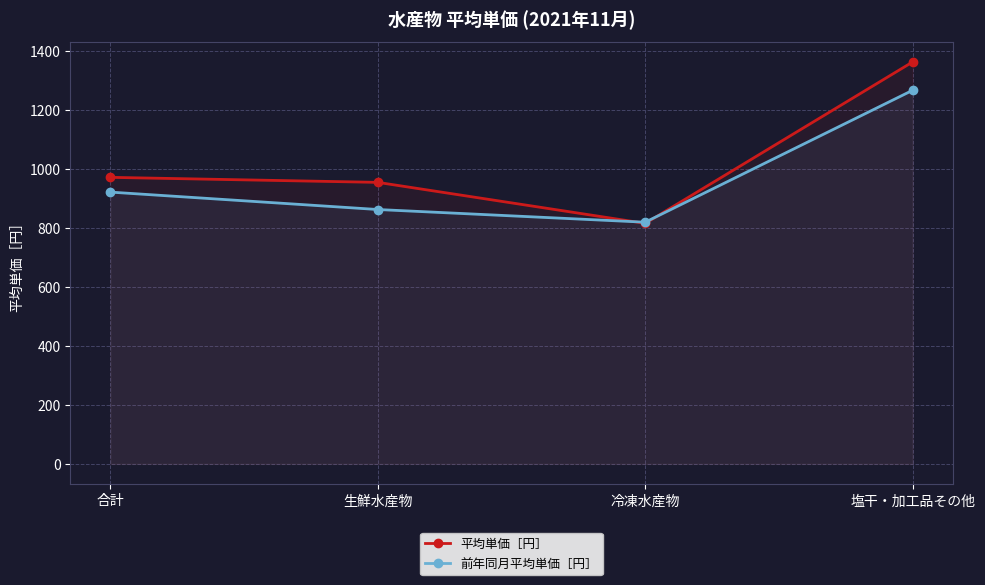

What is the difference between the 前年同月平均単価［円］ values at 塩干・加工品その他 and 生鮮水産物?

404